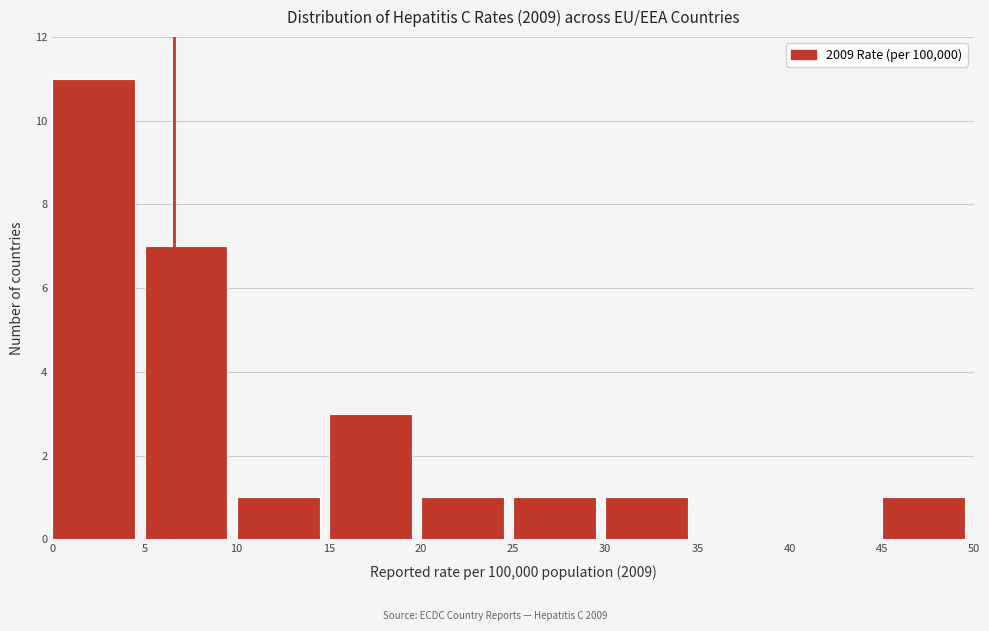

Which range on the x-axis has the tallest bar?

0 to 5